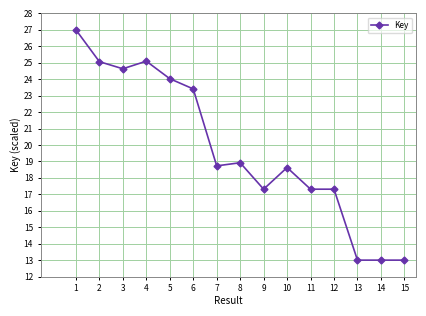

What is the sum of all values?

296.5